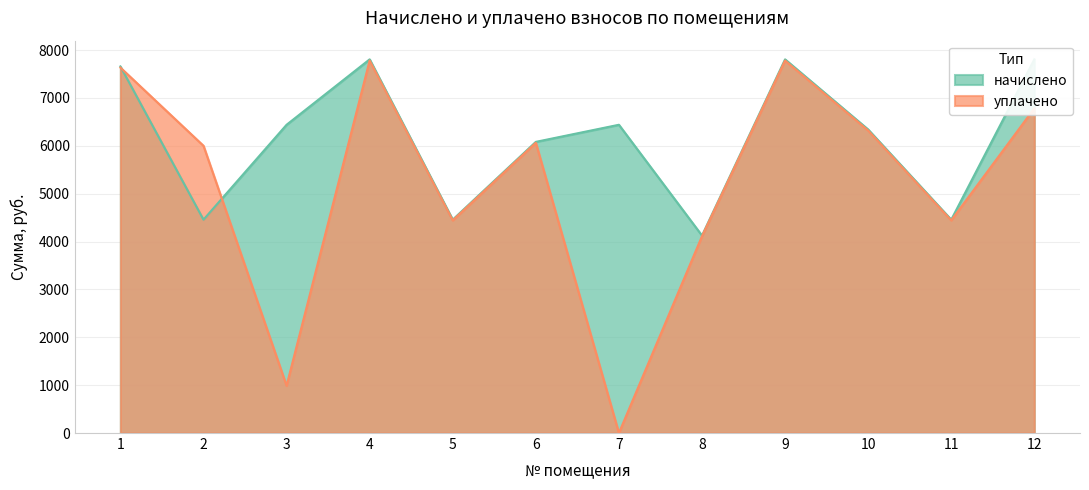

What is the difference between the second highest and second lowest values in the начислено series?

3348.8